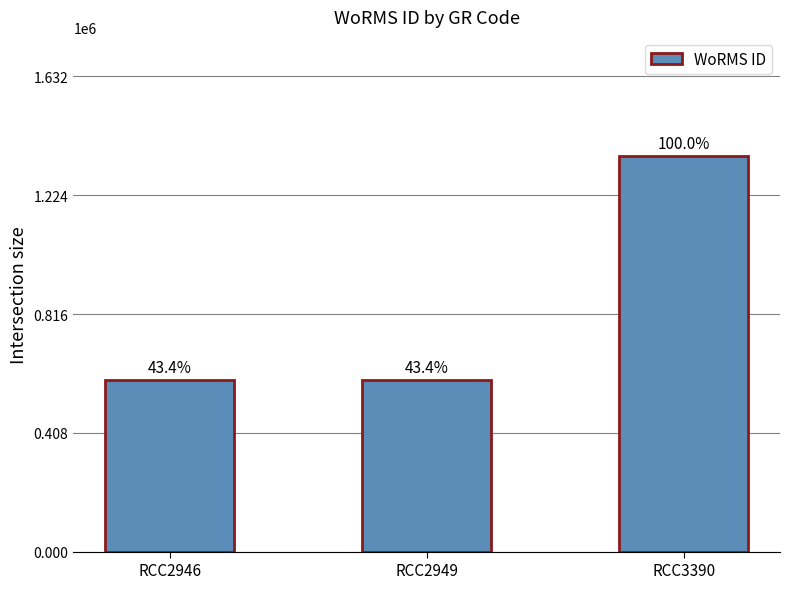

Are the bars horizontal?

No